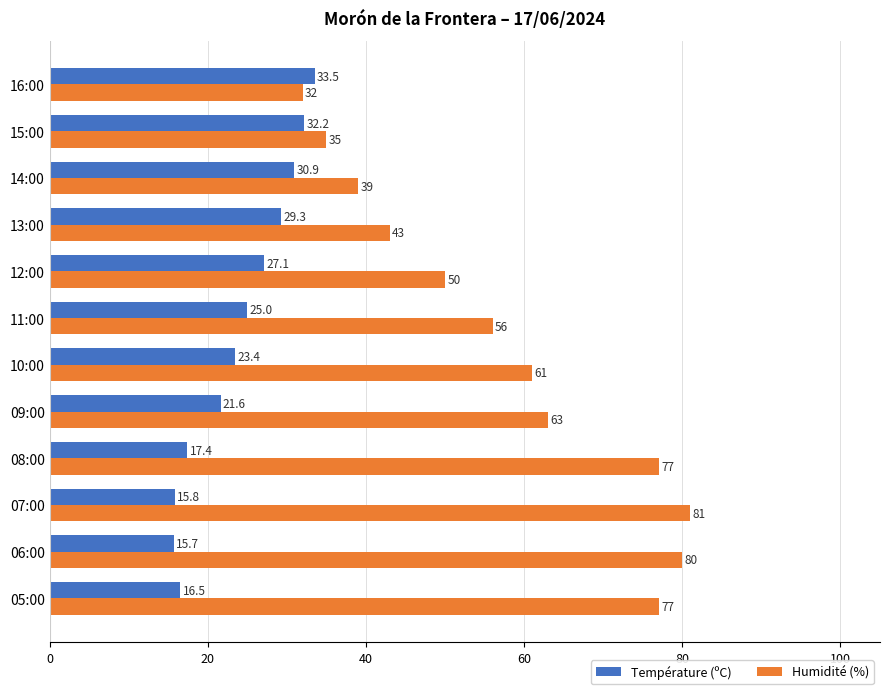

The value of Température (ºC) at 07:00 is 15.8. True or false?

True